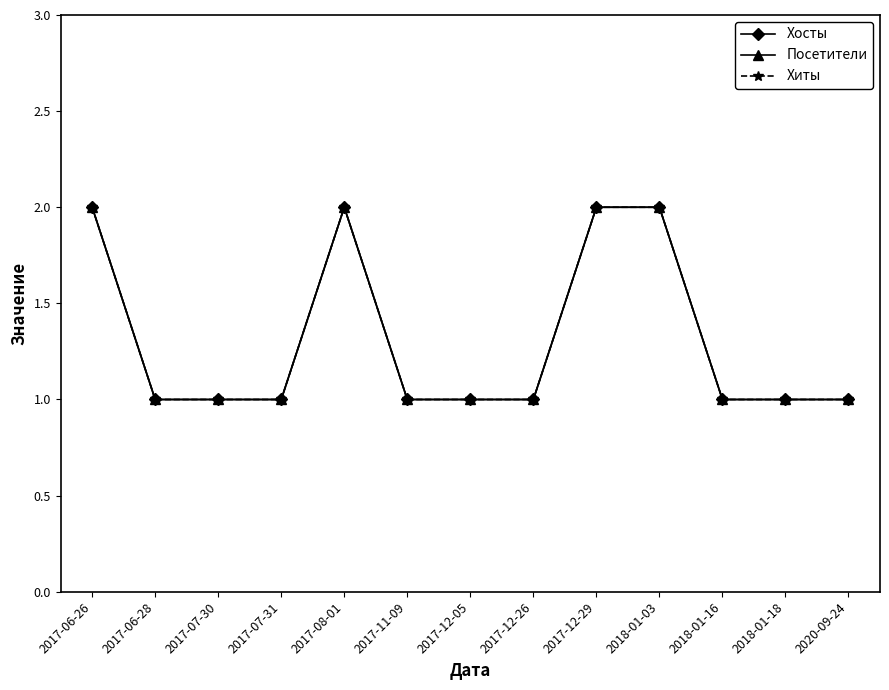

What is the total value across all series at 2017-11-09?

3